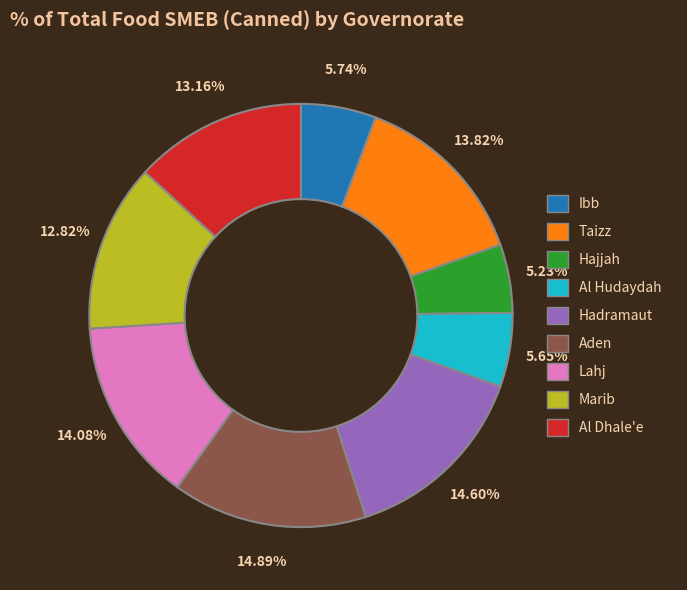

How many segments does this pie chart have?

9